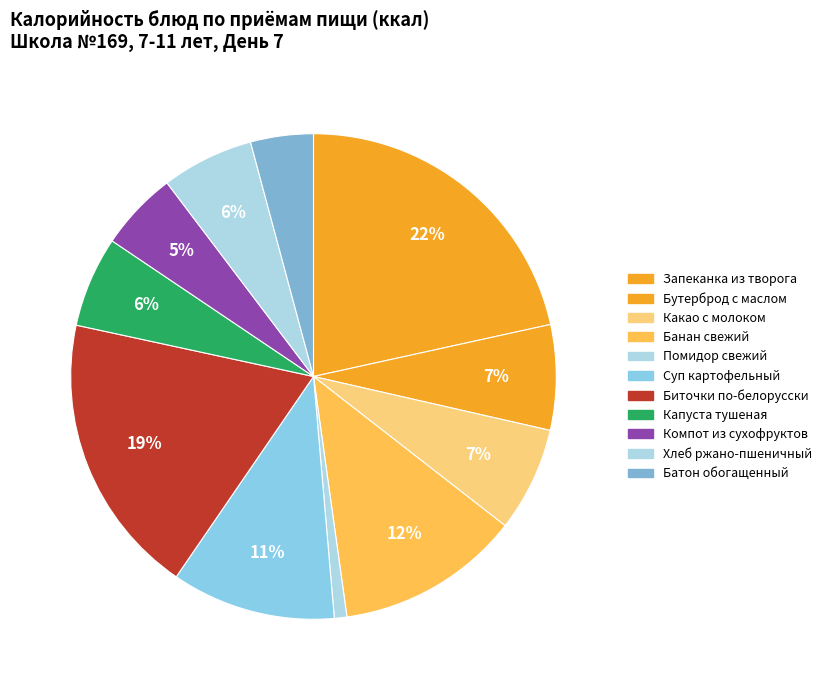

Which slice is the smallest?

Помидор свежий